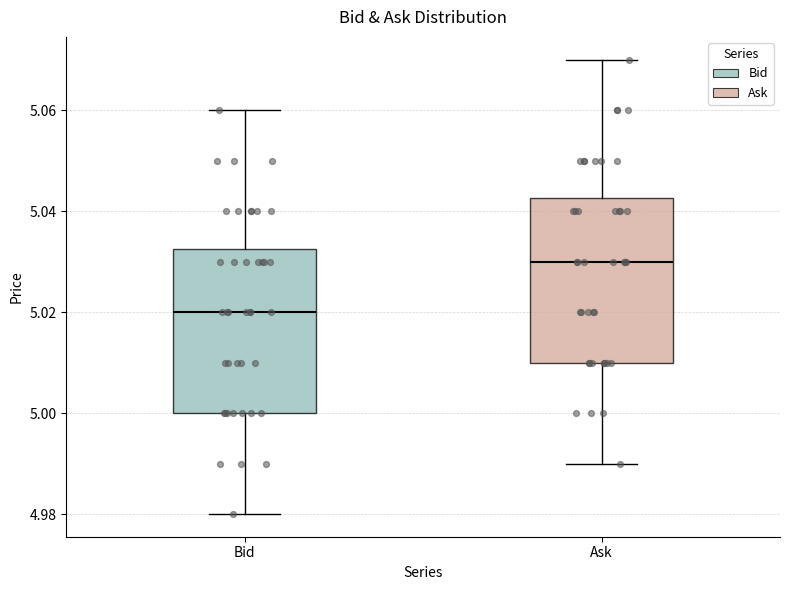

Which box has the lowest median line?

Bid